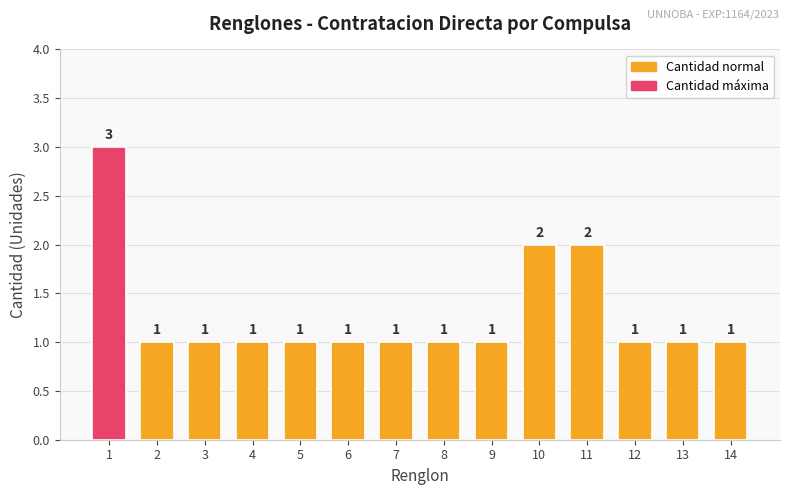

Is it true that the value at 1 is 3?

True